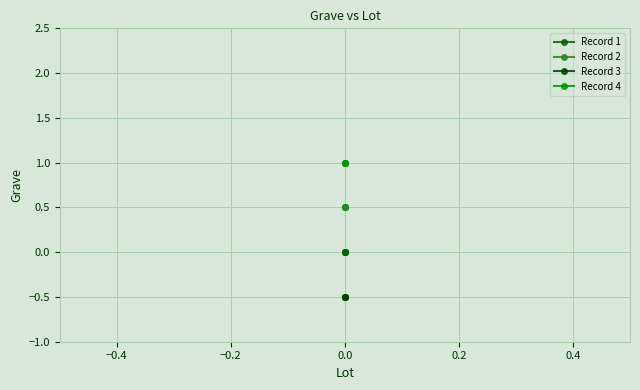

Reading right to left, extract all data points from this chart.

Record 1: 0.0	0.0	0.0	0.0
Record 2: 0.5	0.5	0.5	0.5
Record 3: -0.5	-0.5	-0.5	-0.5
Record 4: 1.0	1.0	1.0	1.0